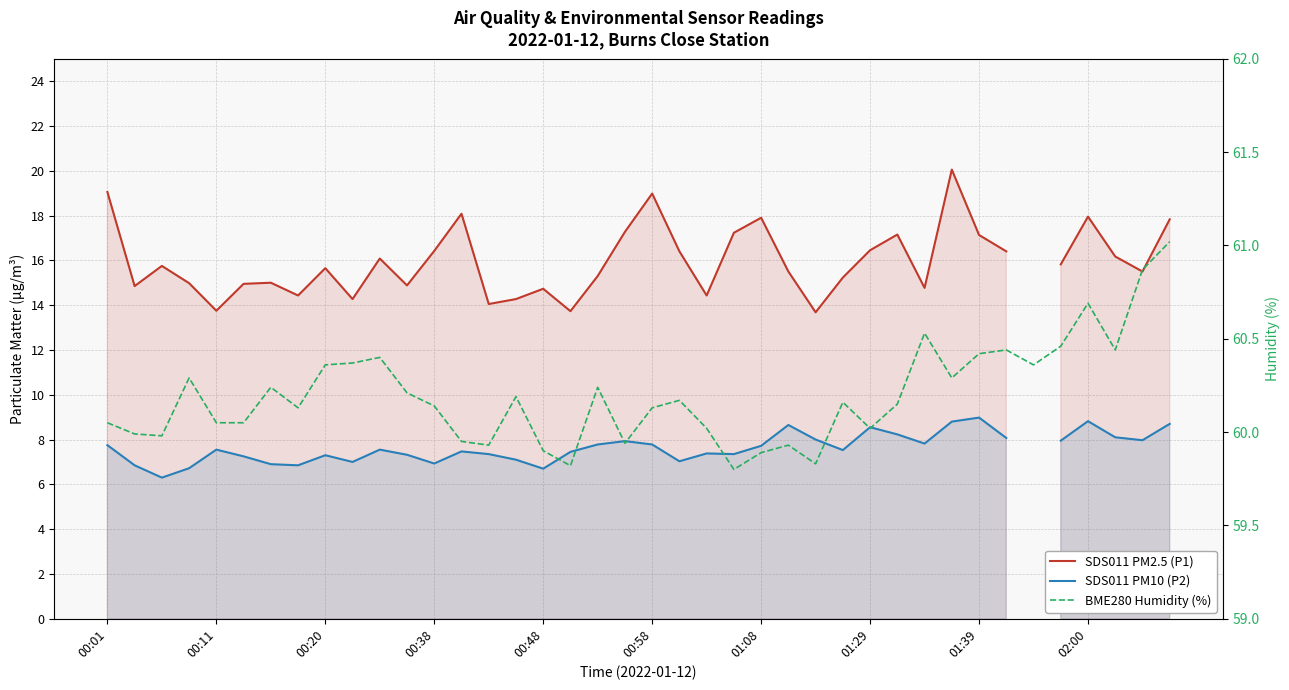

Does the chart have visible grid lines?

Yes